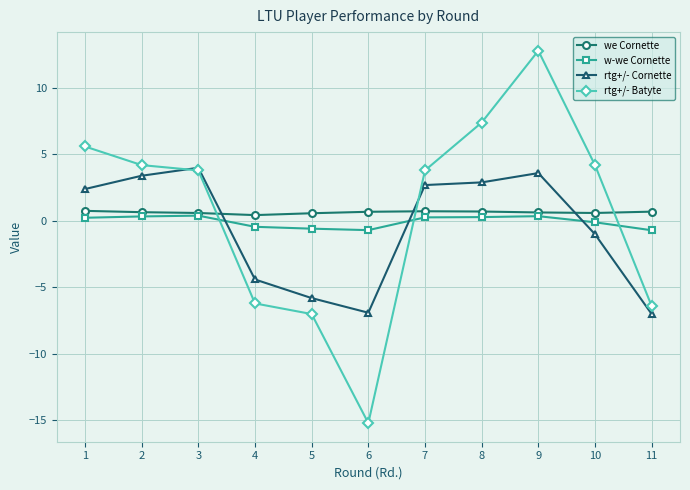

Is it true that rtg+/- Cornette equals -1.4 at 9?

False